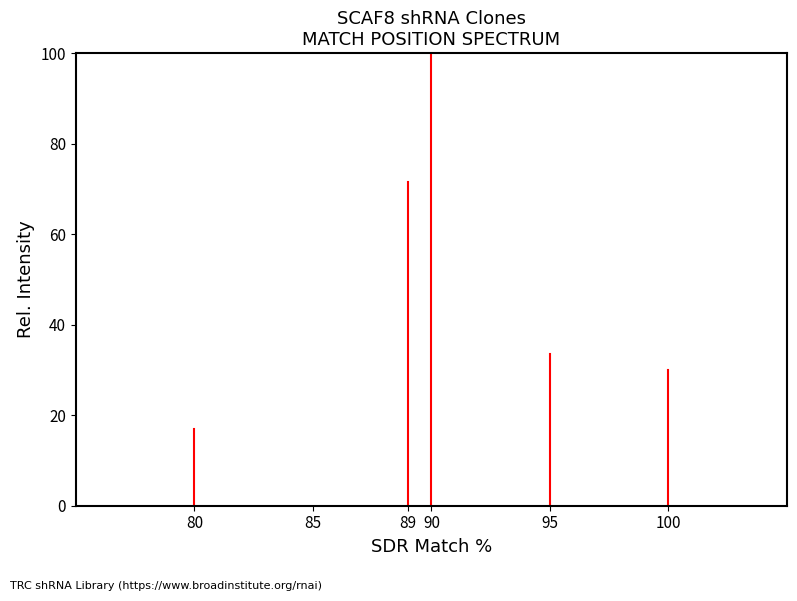

How many SDR 90% values are between 0 and 100?

2